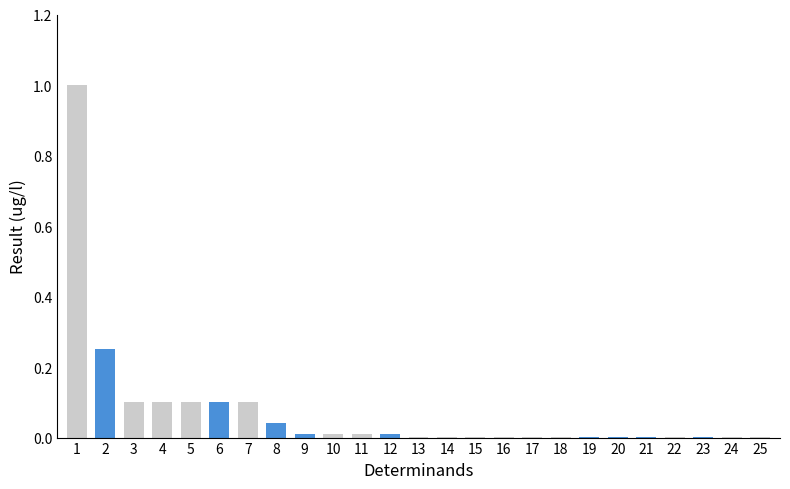

True or false: the data shows 0.0 at HCH Alpha.

False